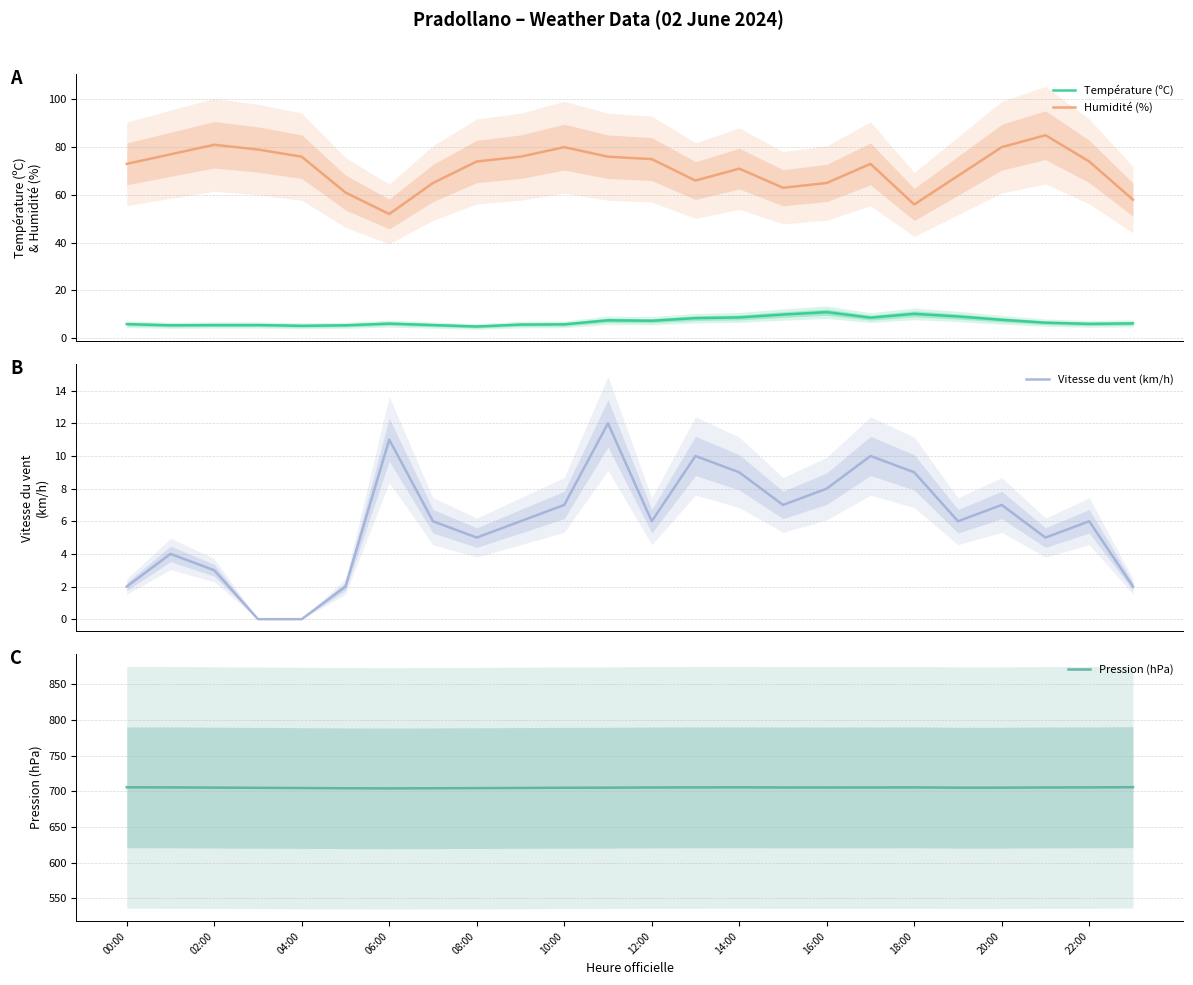

True or false: Humidité (%) and Température (ºC) cross at least once.

False